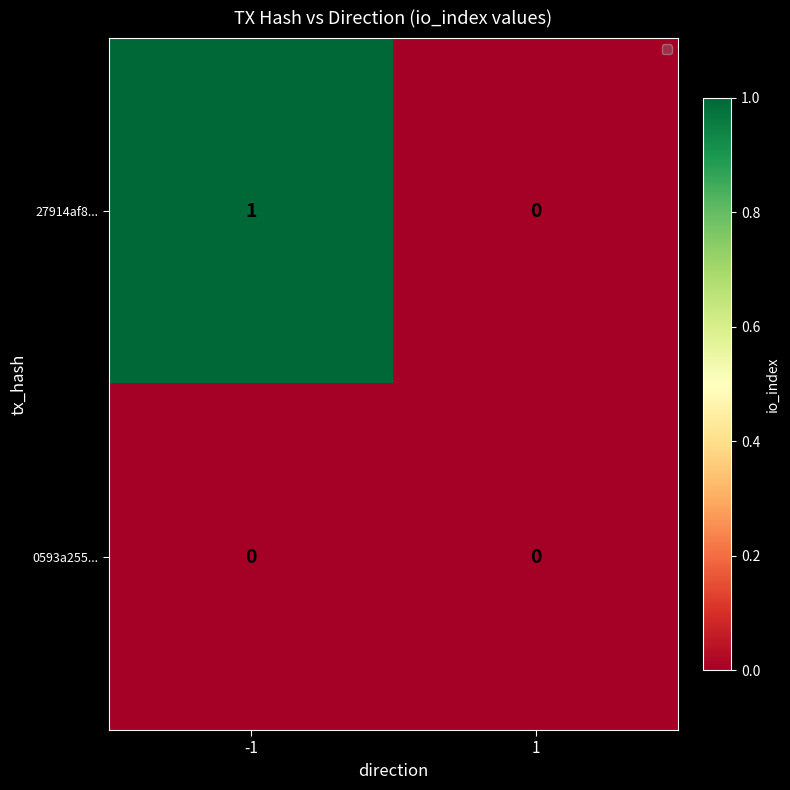

Which series changed the most between -1 and 1?

27914af8...